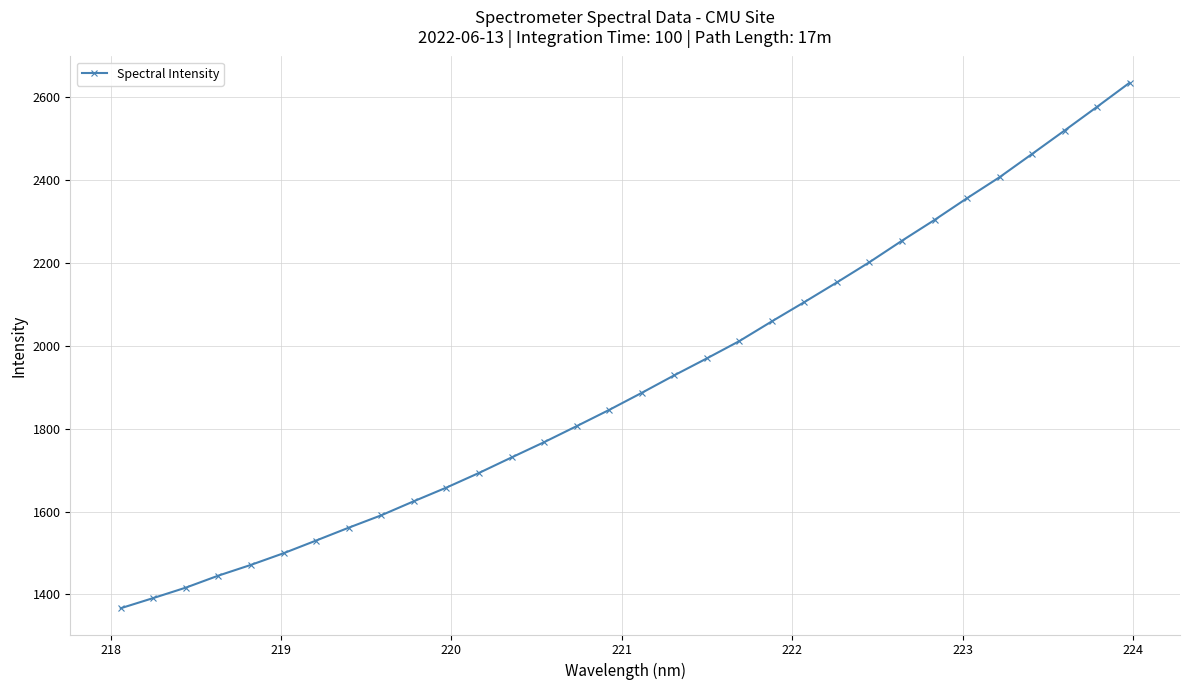

What is the maximum value shown in the chart?

2635.2